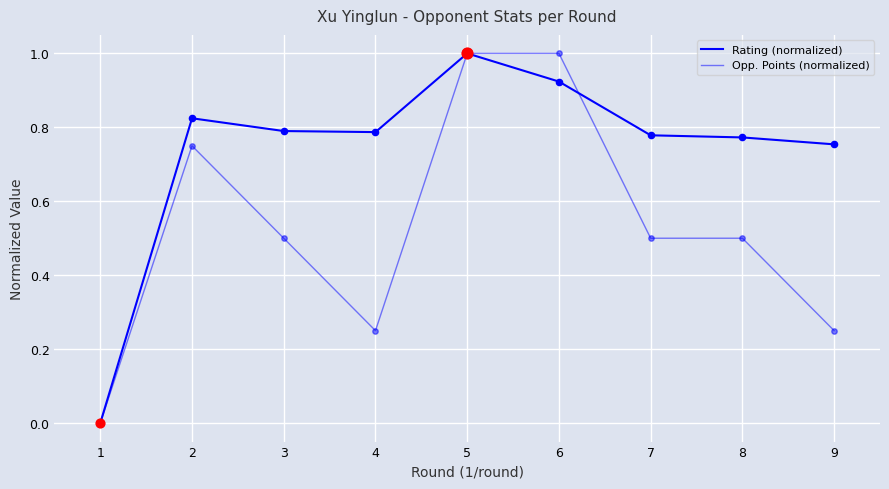

At how many categories does at least one series exceed 0?

8